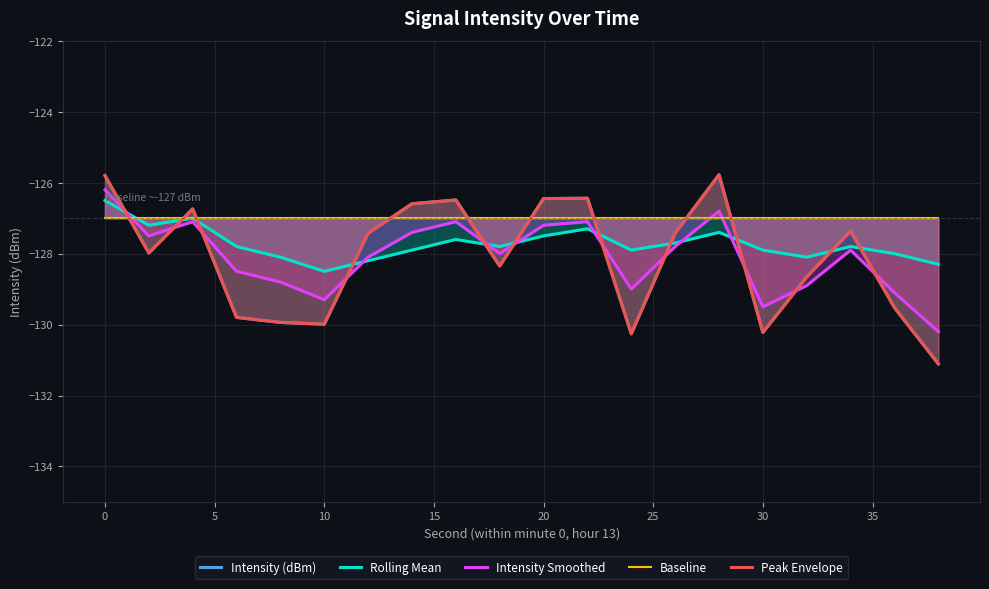

How many categories are shown in the chart?

20